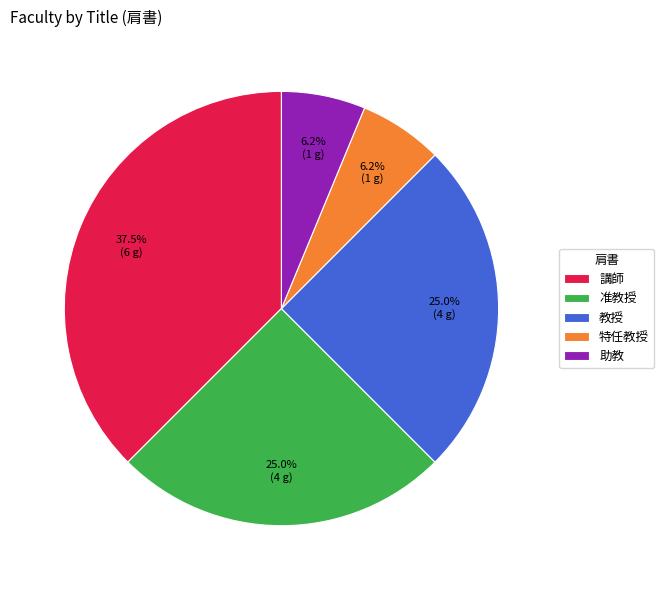

Does any single category account for the majority?

No